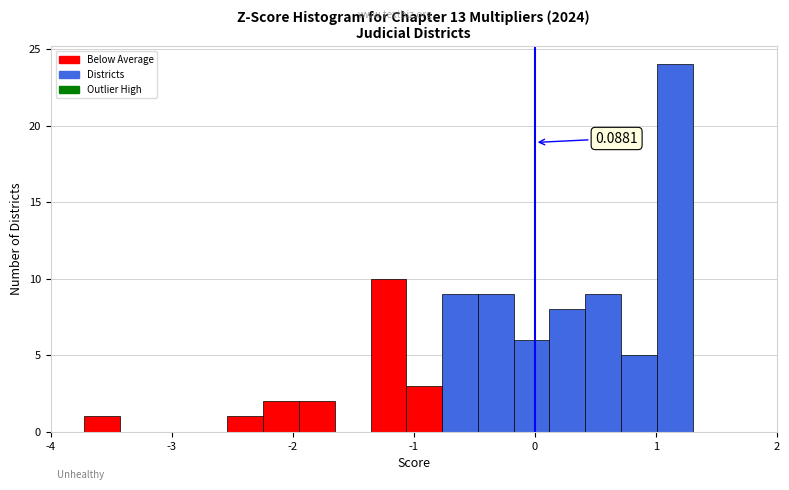

Read against the x-axis, roughly where is the centre of the tallest bar?

1.2